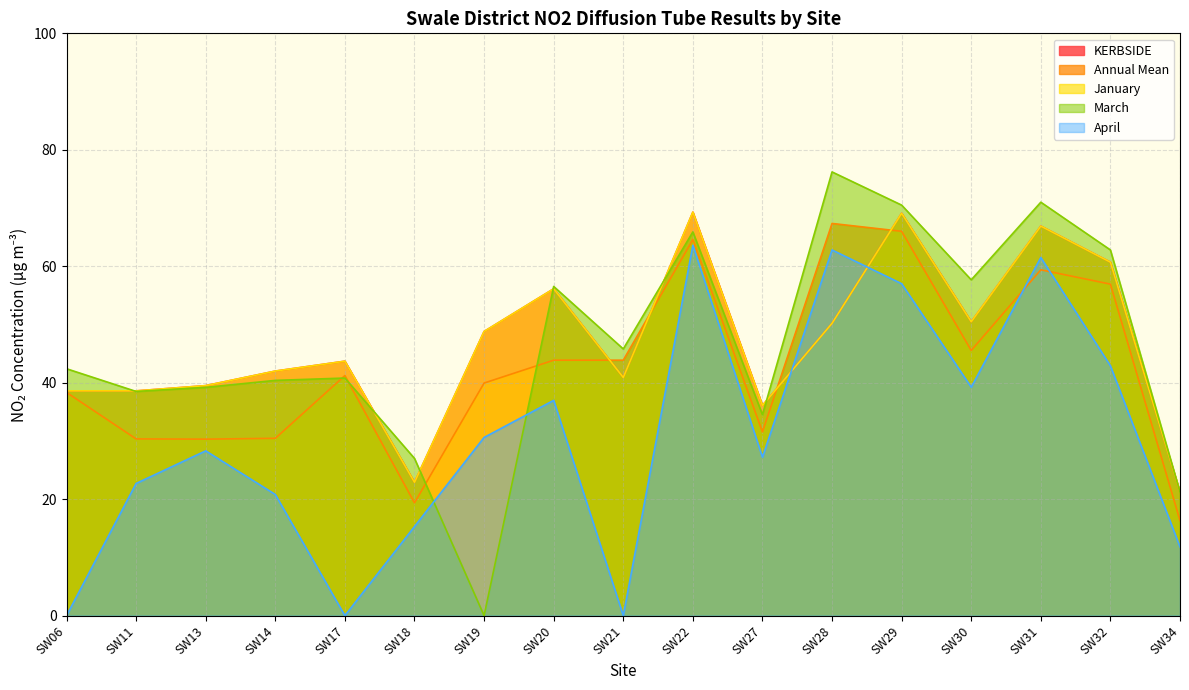

Is the value of Annual Mean at SW34 greater than the value of KERBSIDE at SW20?

No